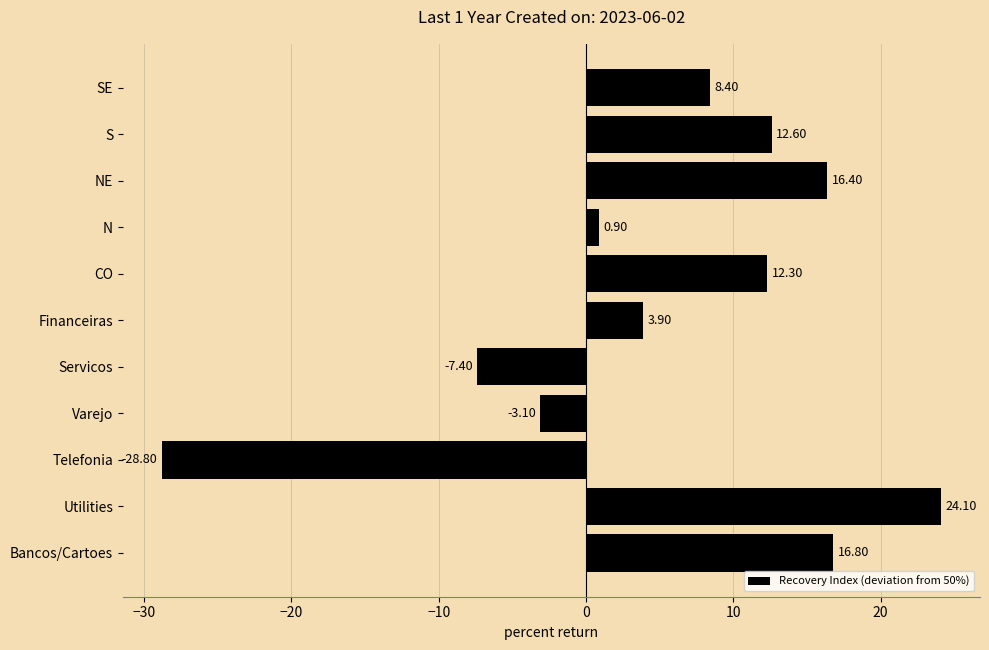

What is the ratio of the value at Utilities to the value at CO?

2.0